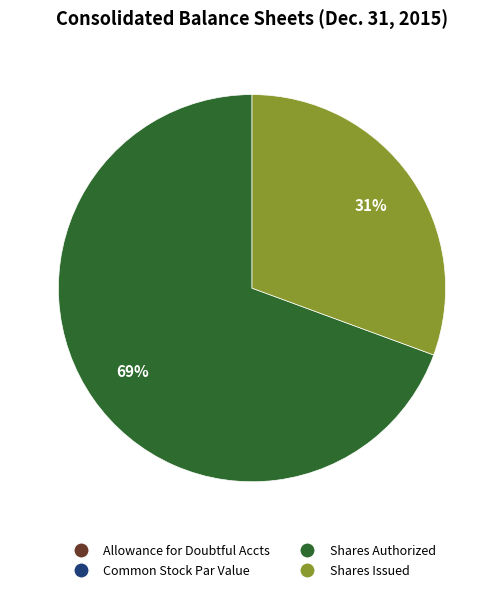

What percentage is the Shares Authorized slice, to the nearest percent?

69%